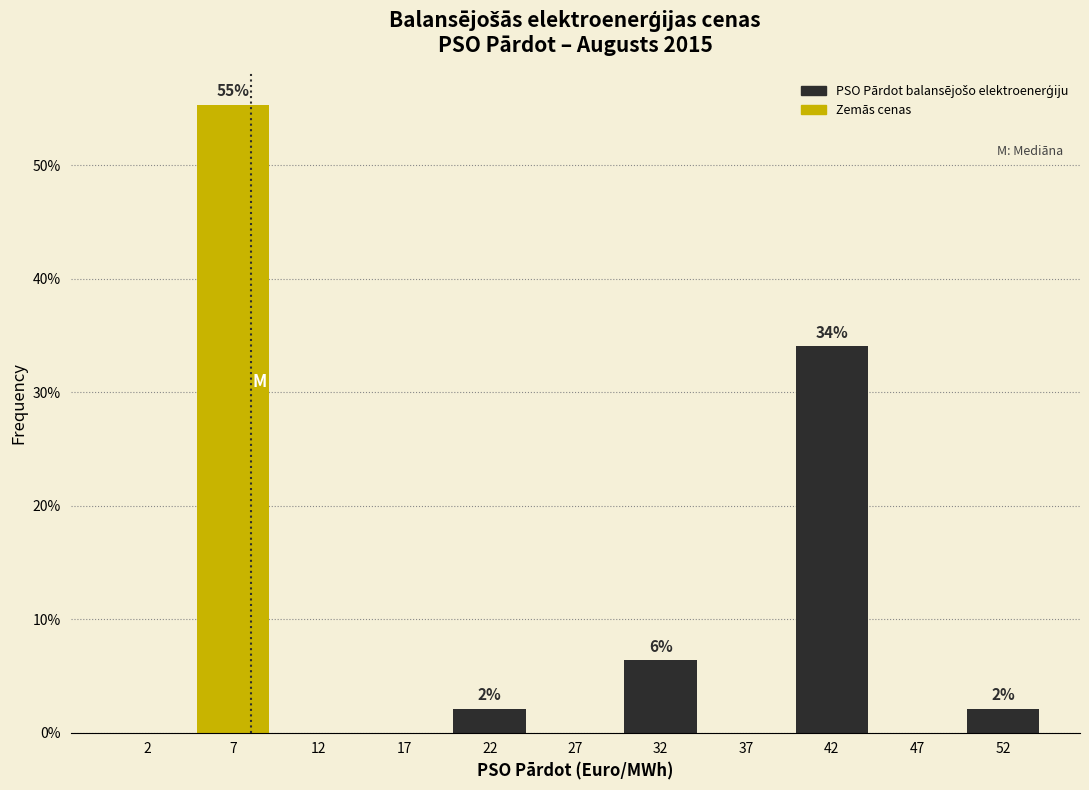

Over which range of the x-axis is the bar tallest?

5 to 10